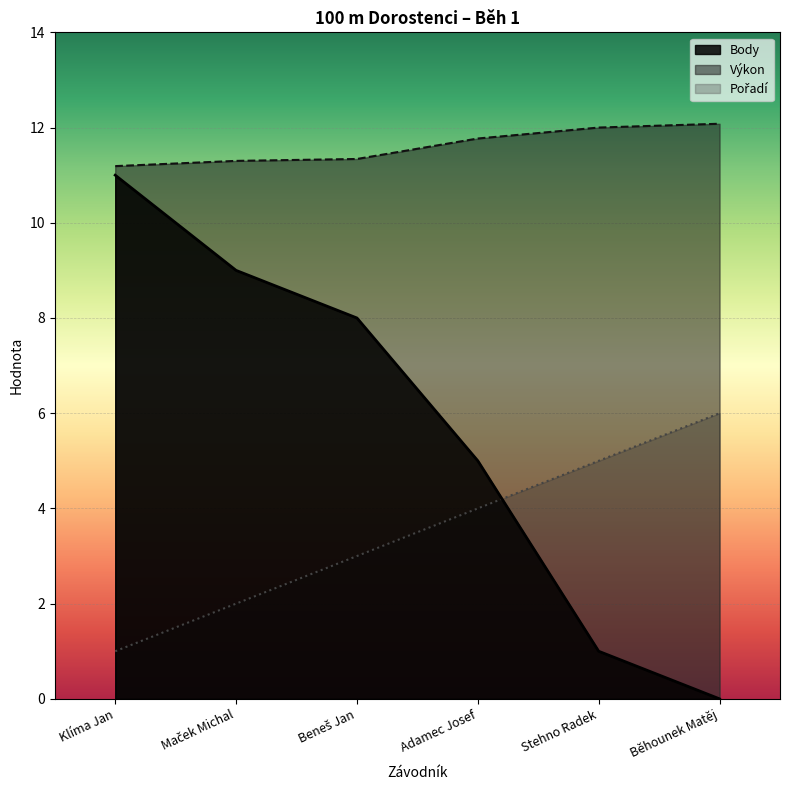

The value of Výkon at Adamec Josef is 11.8. True or false?

True